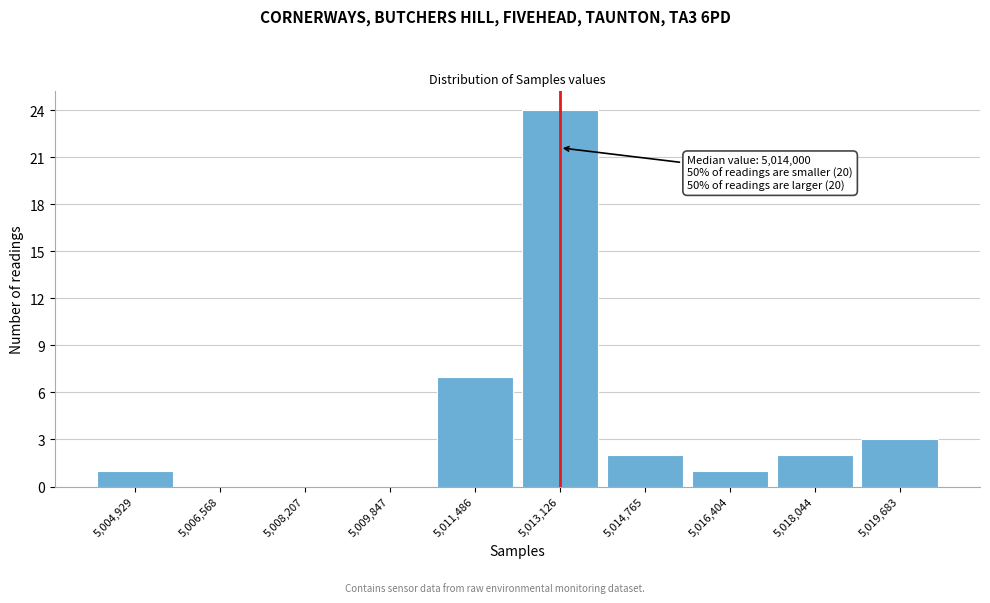

Reading left to right, transcribe all the data shown in this chart.

5,004,929=1	5,006,568=0	5,008,207=0	5,009,847=0	5,011,486=7	5,013,126=24	5,014,765=2	5,016,404=1	5,018,044=2	5,019,683=3